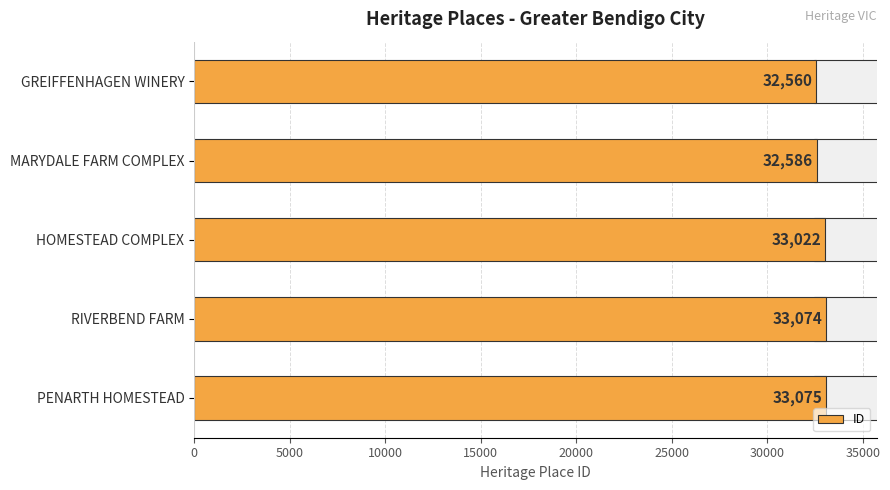

What is the average value?

32863